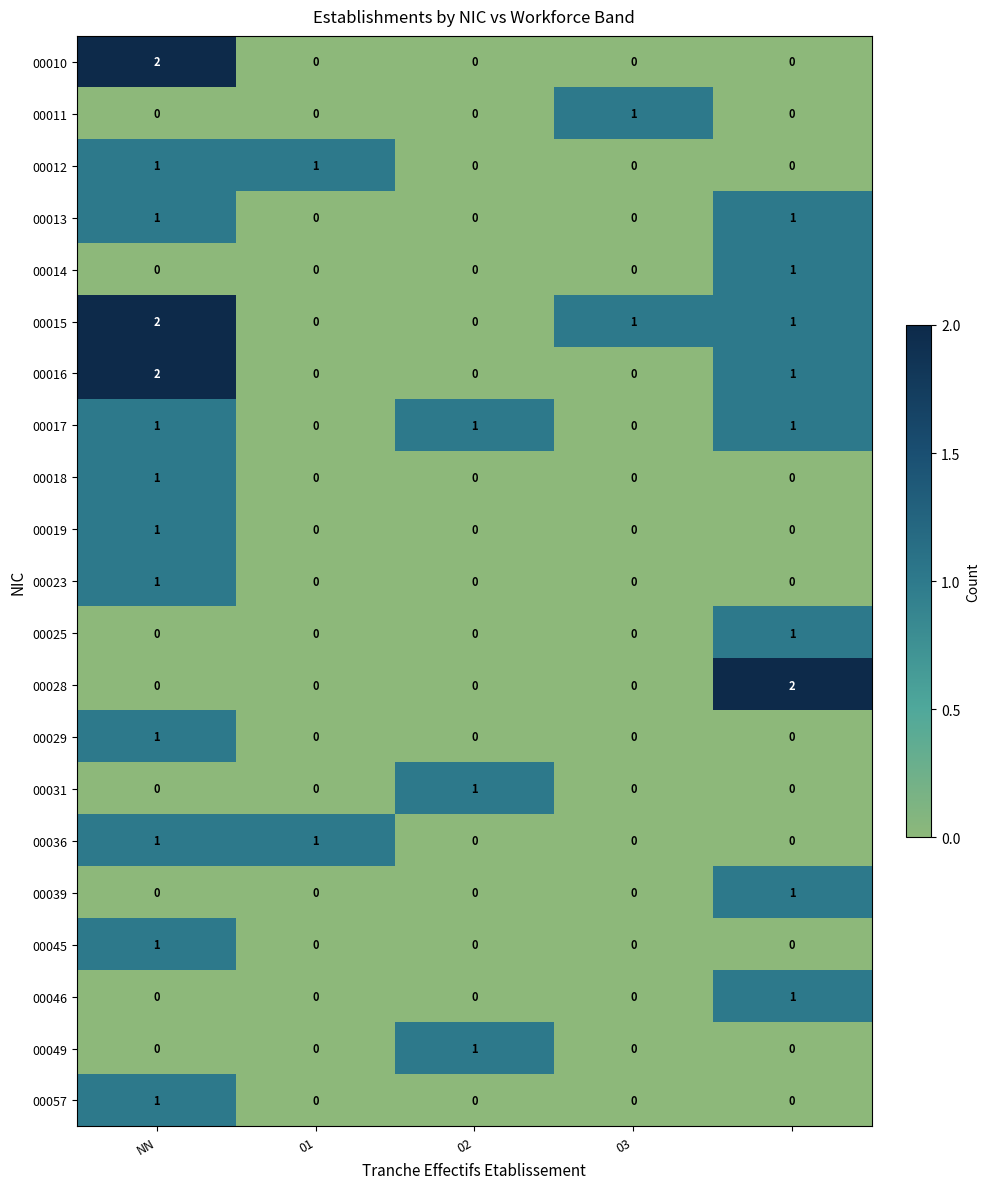

At how many categories does at least one series exceed 0?

5